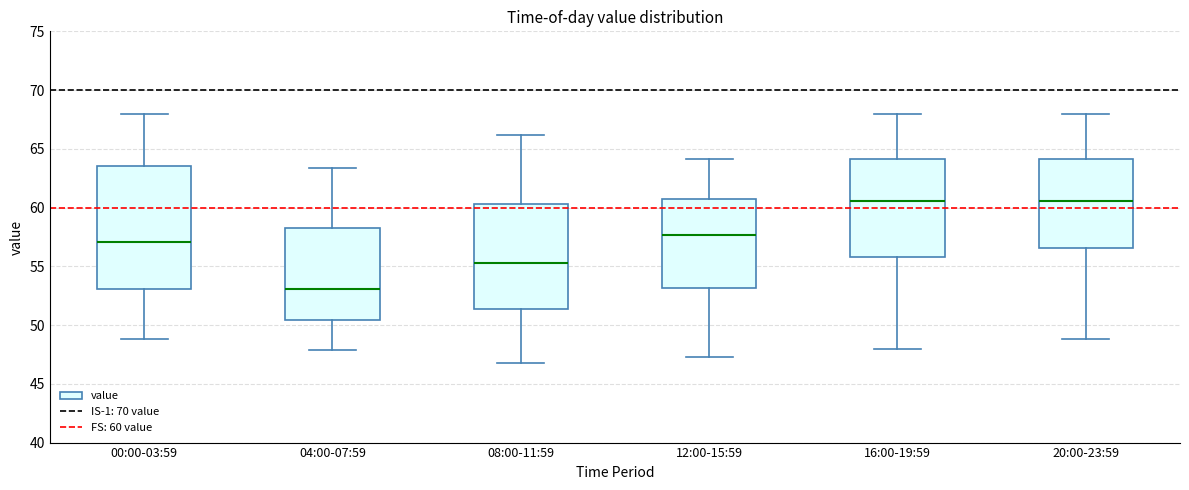

Which box is the tallest, from its lower edge to its upper edge?

00:00-03:59